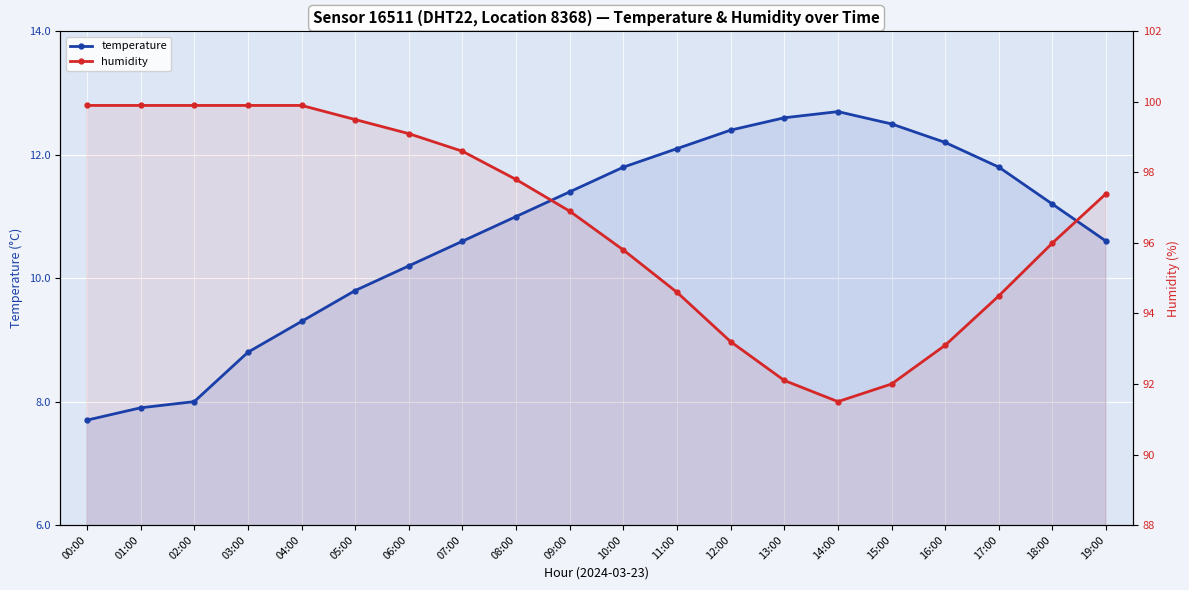

How many values in the humidity series exceed 11?

11